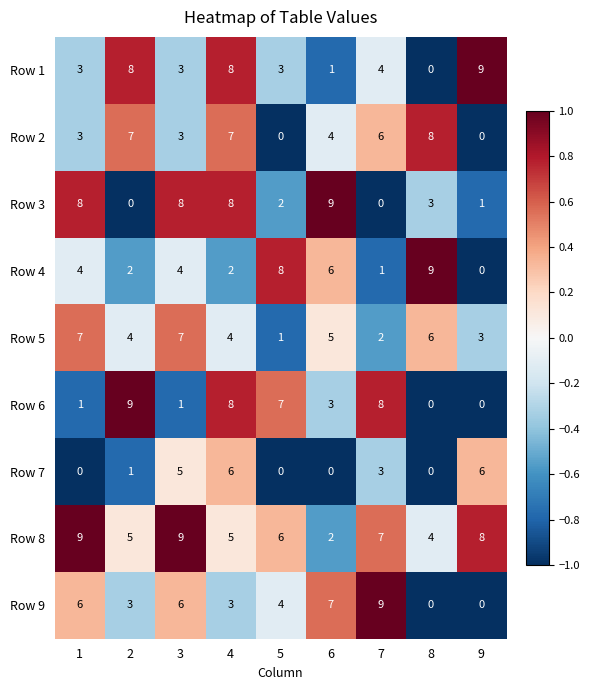

The Row 5 series shows 7 at 1. True or false?

True